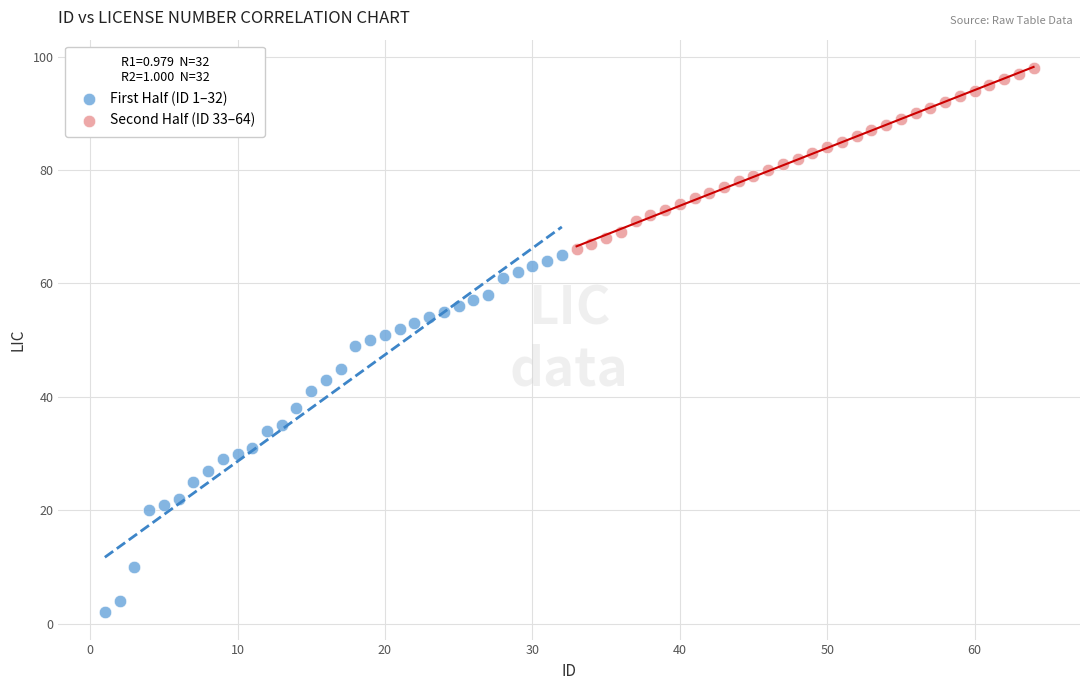

Which series reaches the minimum Y coordinate?

First Half (ID 1–32)